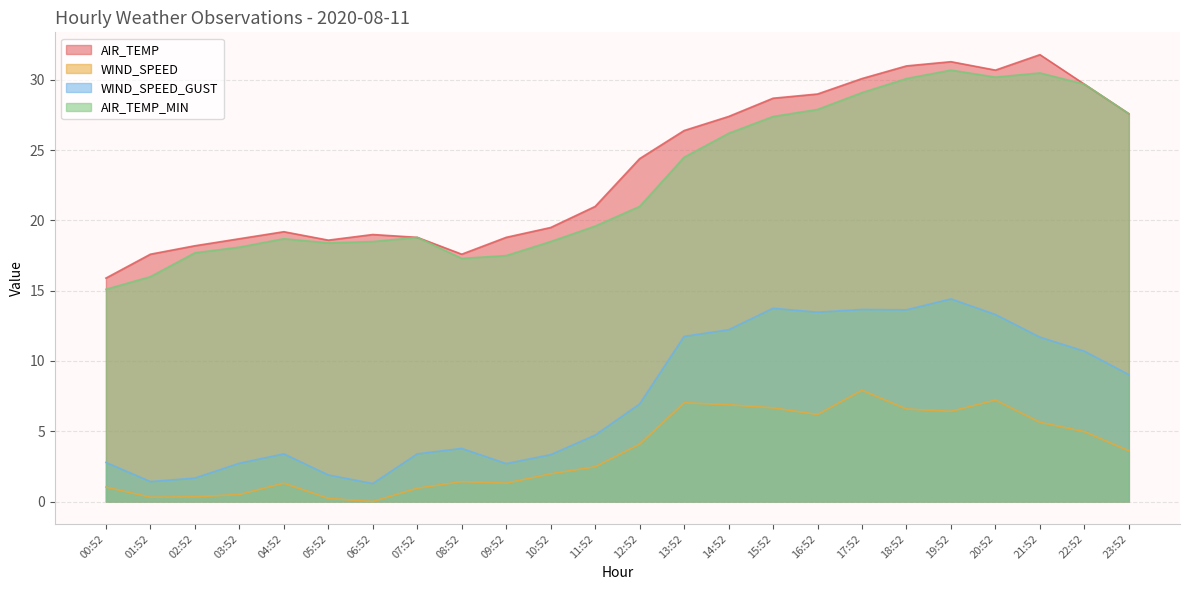

True or false: AIR_TEMP_MIN and WIND_SPEED_GUST cross at least once.

False